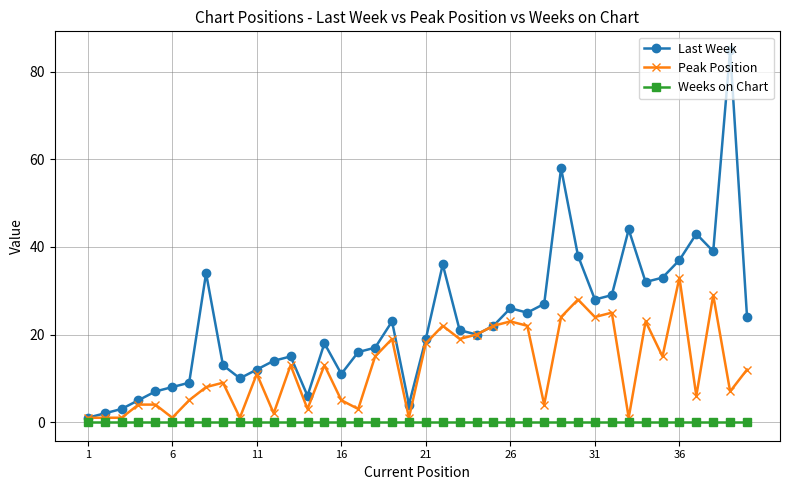

List the series in order of their peak value, highest first.

Last Week, Peak Position, Weeks on Chart